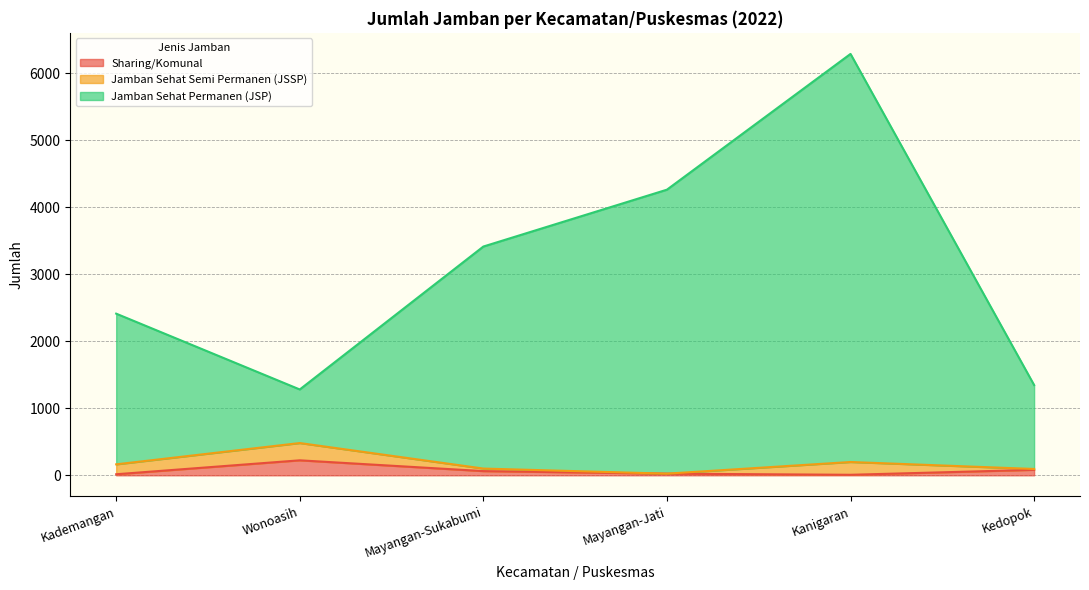

What is the sum of all Jamban Sehat Permanen (JSP) values?

19017